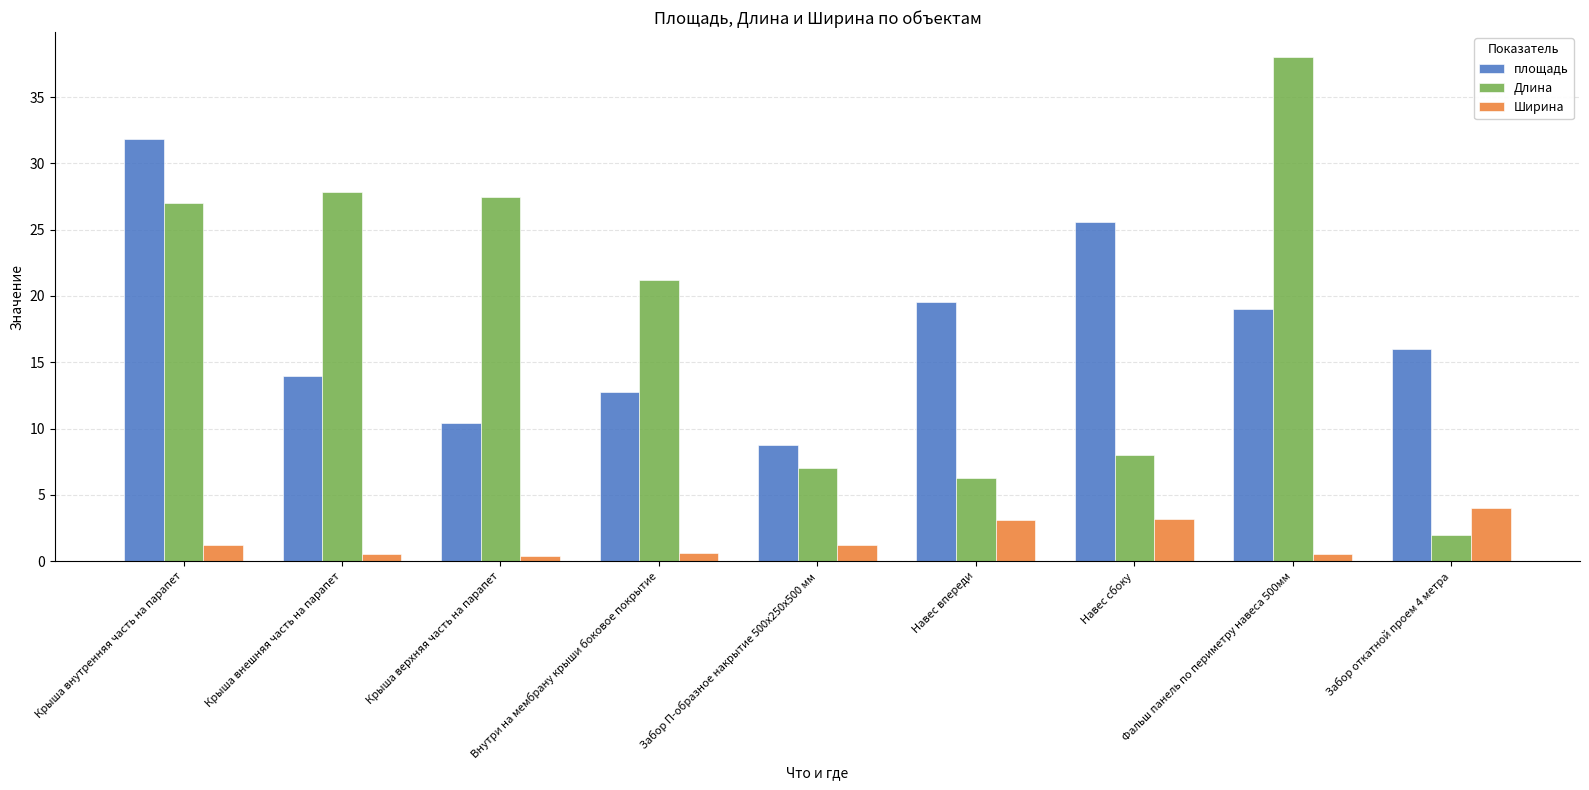

What is the greatest value displayed?

38.0